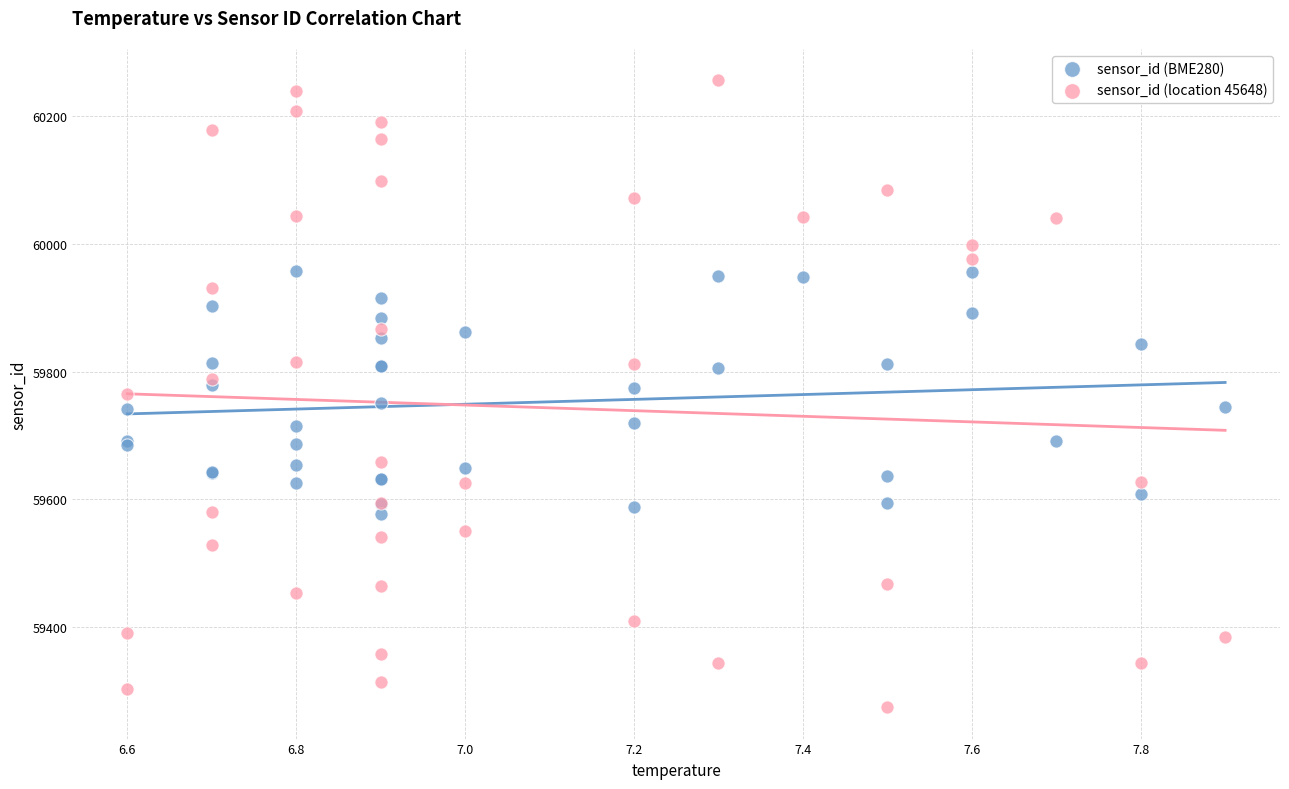

Which series has the largest Y range (max minus min)?

sensor_id (location 45648)